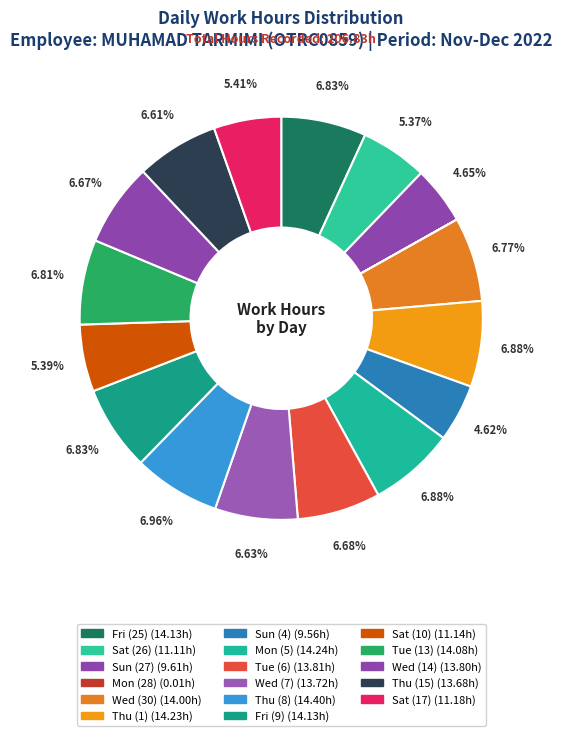

To the nearest percent, what percentage of the pie is Thu (1)?

7%